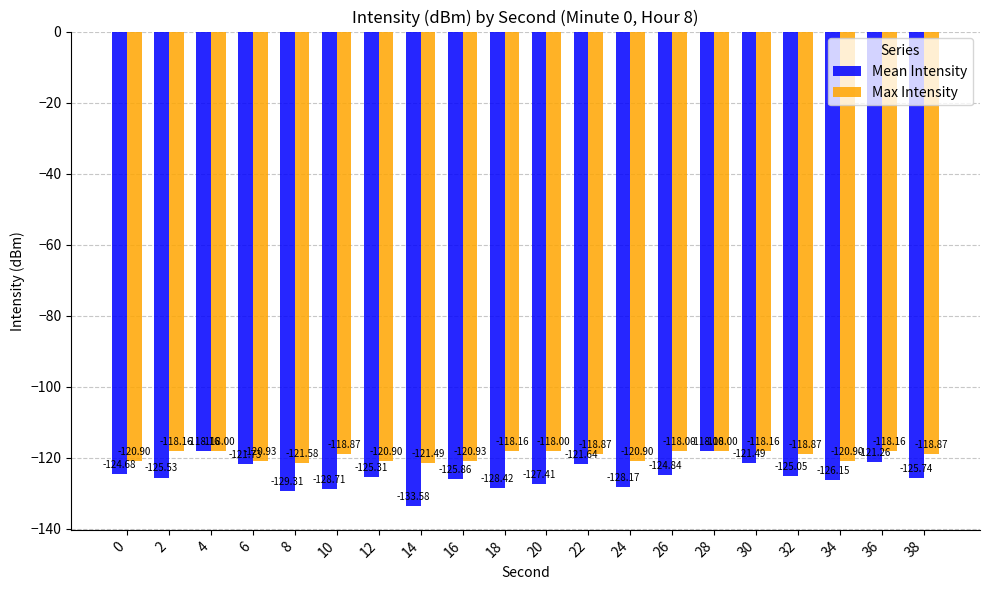

Which series has the largest total across all categories?

Max Intensity